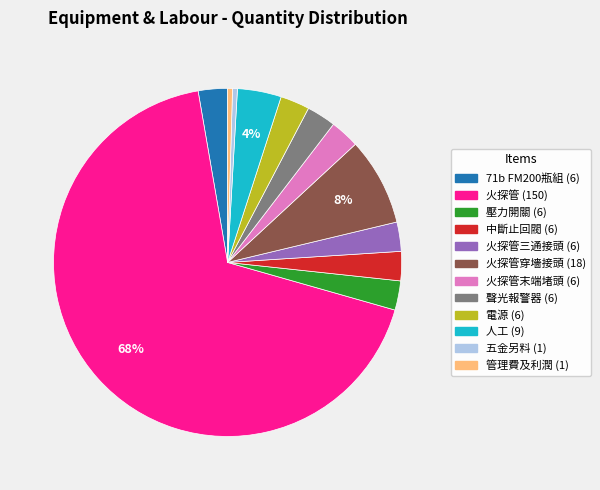

Count the number of slices in the pie.

12